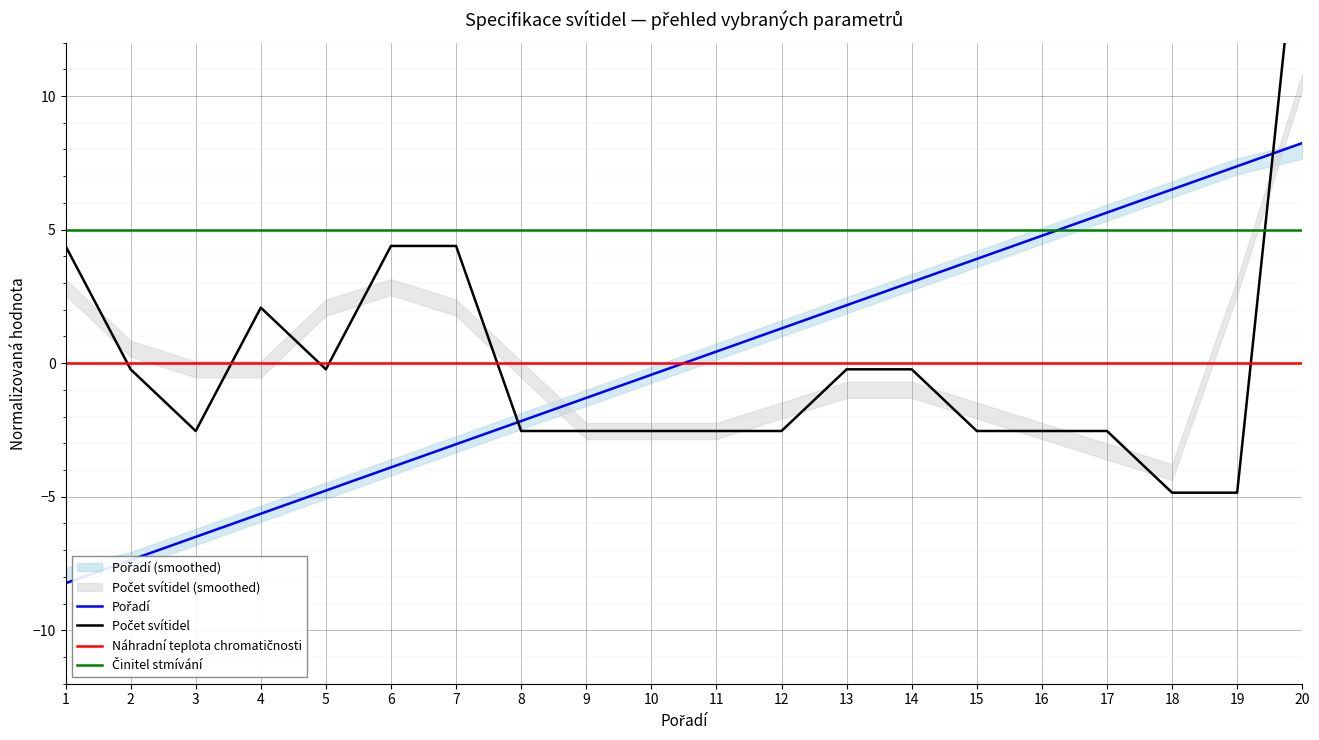

True or false: Činitel stmívání and Náhradní teplota chromatičnosti intersect in this chart.

False